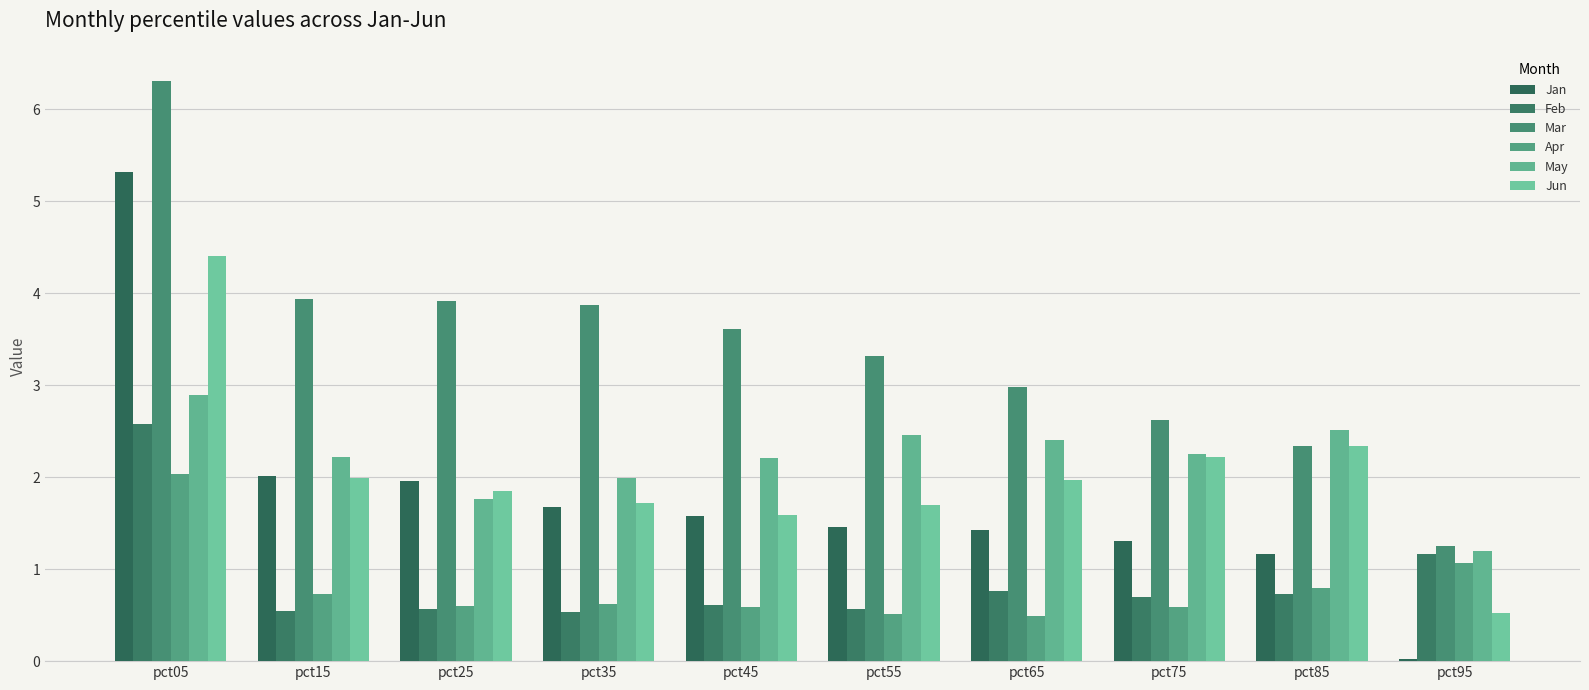

Reading left to right, extract all data points from this chart.

Jan: pct05=5.3	pct15=2.0	pct25=2.0	pct35=1.7	pct45=1.6	pct55=1.5	pct65=1.4	pct75=1.3	pct85=1.2	pct95=0.0
Feb: pct05=2.6	pct15=0.5	pct25=0.6	pct35=0.5	pct45=0.6	pct55=0.6	pct65=0.8	pct75=0.7	pct85=0.7	pct95=1.2
Mar: pct05=6.3	pct15=3.9	pct25=3.9	pct35=3.9	pct45=3.6	pct55=3.3	pct65=3.0	pct75=2.6	pct85=2.3	pct95=1.2
Apr: pct05=2.0	pct15=0.7	pct25=0.6	pct35=0.6	pct45=0.6	pct55=0.5	pct65=0.5	pct75=0.6	pct85=0.8	pct95=1.1
May: pct05=2.9	pct15=2.2	pct25=1.8	pct35=2.0	pct45=2.2	pct55=2.5	pct65=2.4	pct75=2.3	pct85=2.5	pct95=1.2
Jun: pct05=4.4	pct15=2.0	pct25=1.8	pct35=1.7	pct45=1.6	pct55=1.7	pct65=2.0	pct75=2.2	pct85=2.3	pct95=0.5